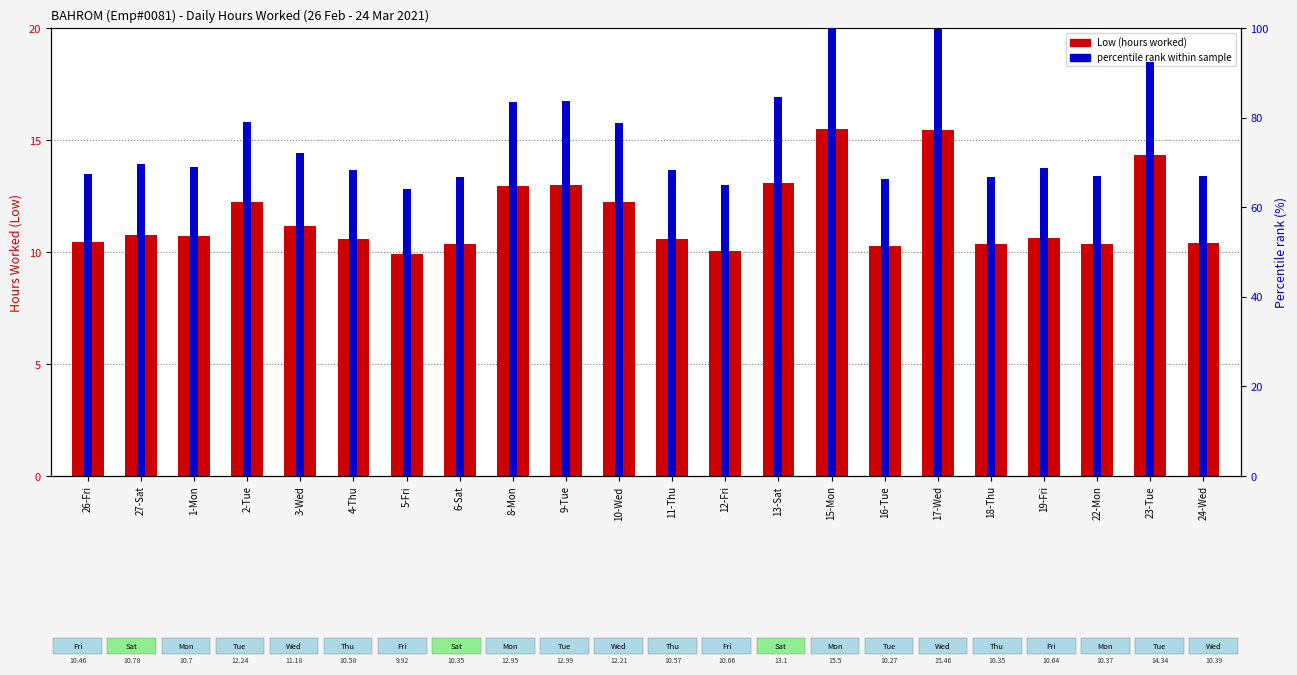

True or false: percentile rank within sample has a value of 100.0 at 15-Mon.

True